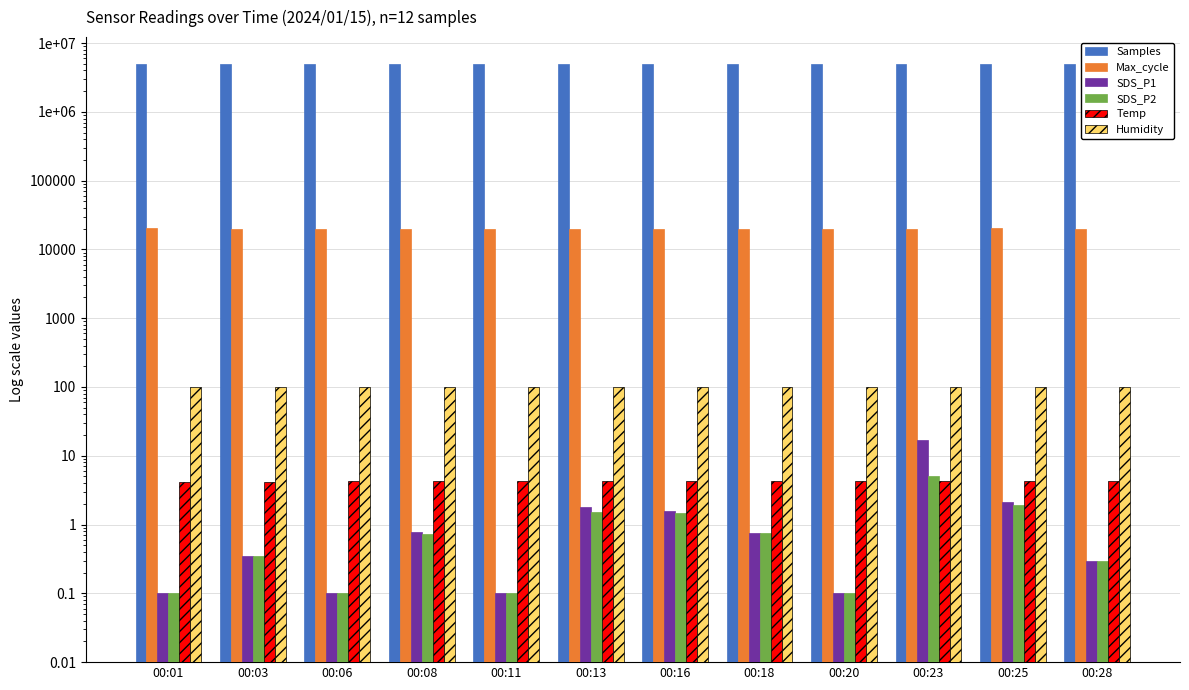

Is it true that Samples equals 5021875.0 at 00:01?

True